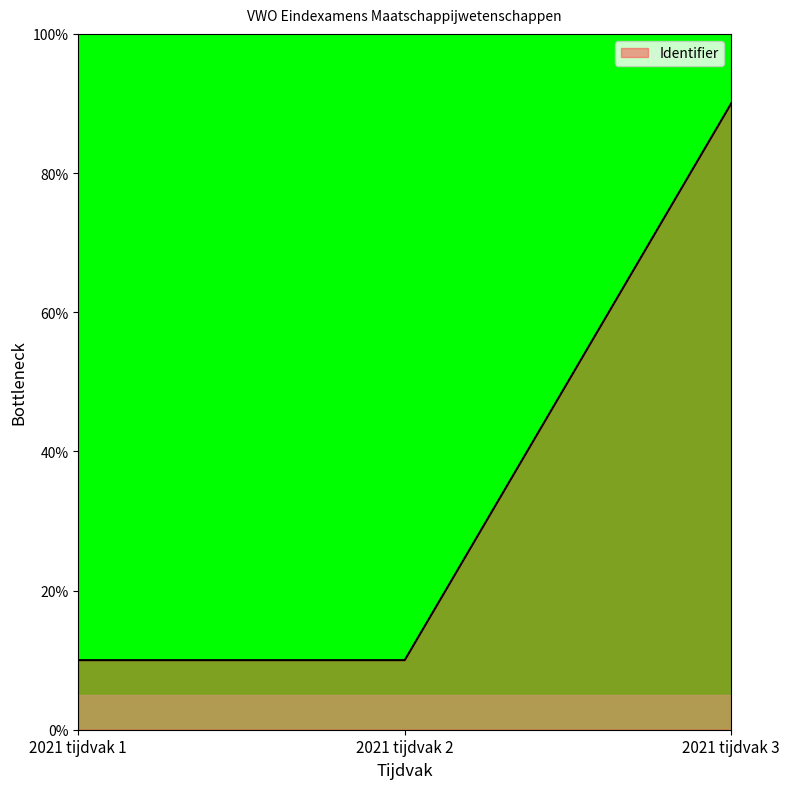

Reading left to right, what are all the values shown in this chart?

10.0	10.0	90.0